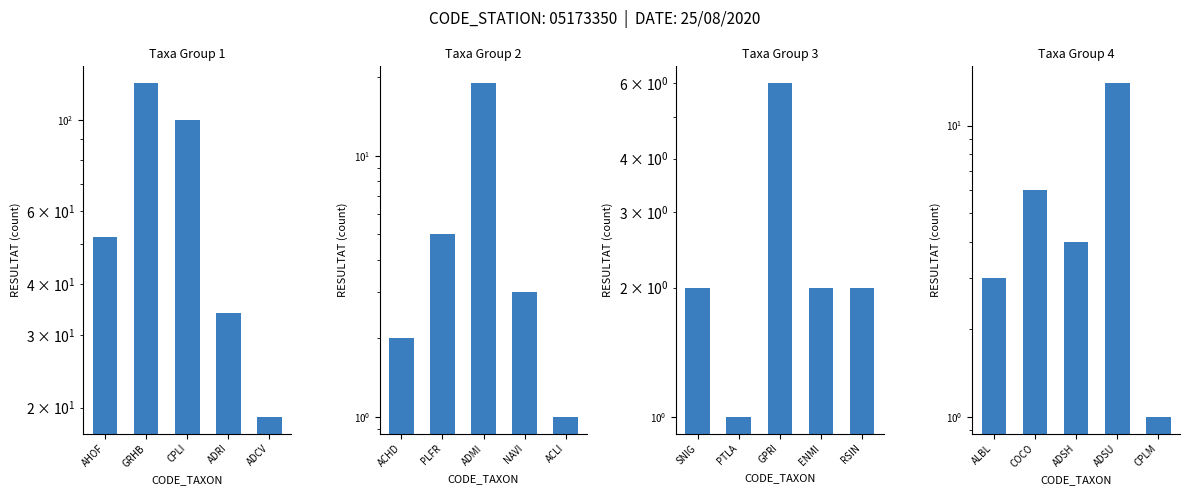

List the series in order of their peak value, highest first.

Taxa Group 1, Taxa Group 2, Taxa Group 4, Taxa Group 3